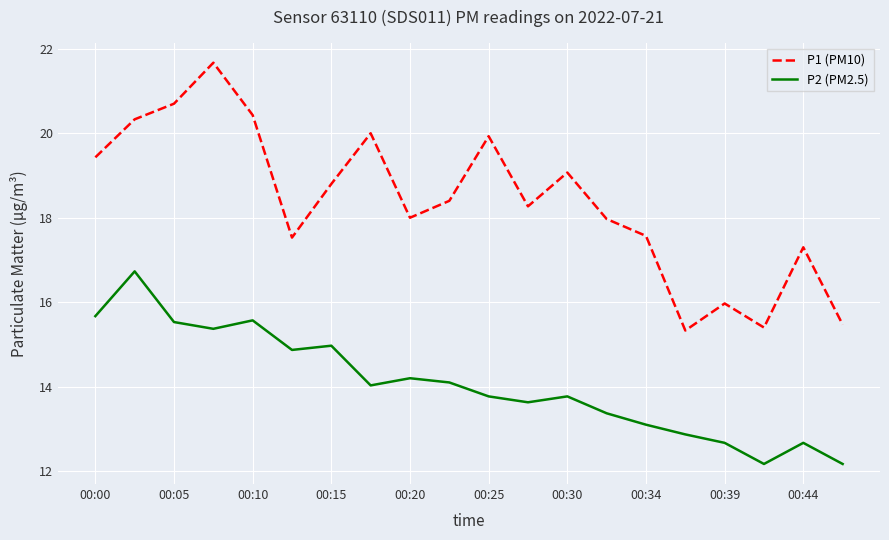

True or false: P2 (PM2.5) and P1 (PM10) intersect in this chart.

False